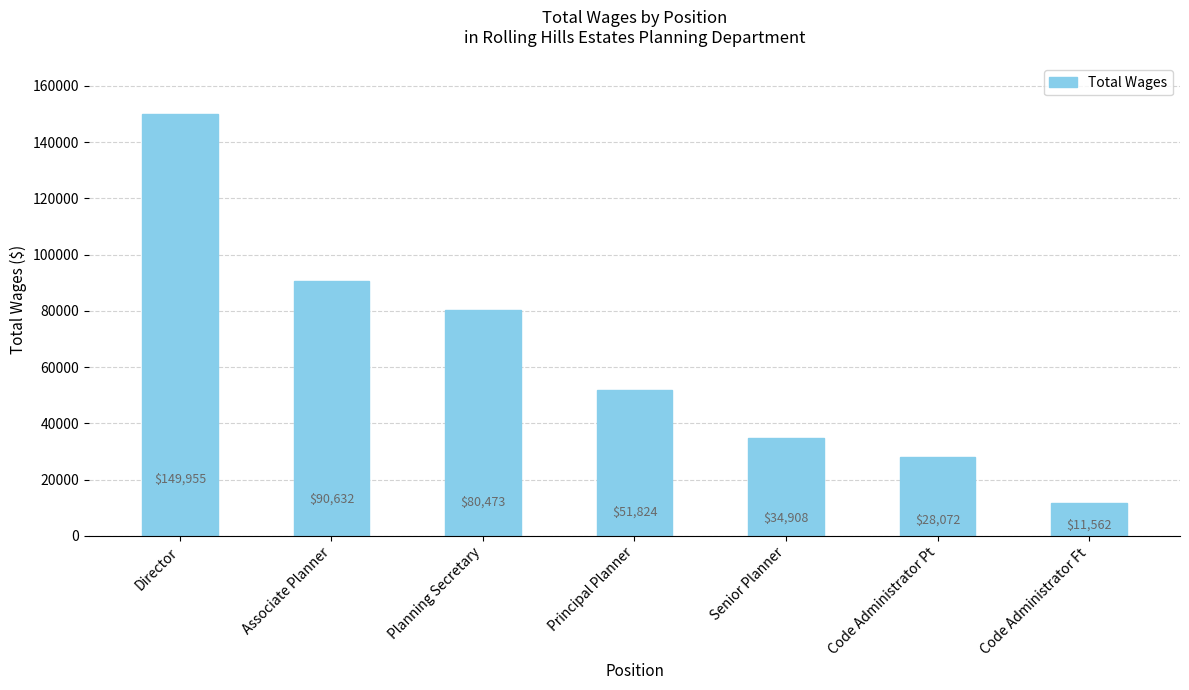

List the labels in order of value, largest first.

Director, Associate Planner, Planning Secretary, Principal Planner, Senior Planner, Code Administrator Pt, Code Administrator Ft